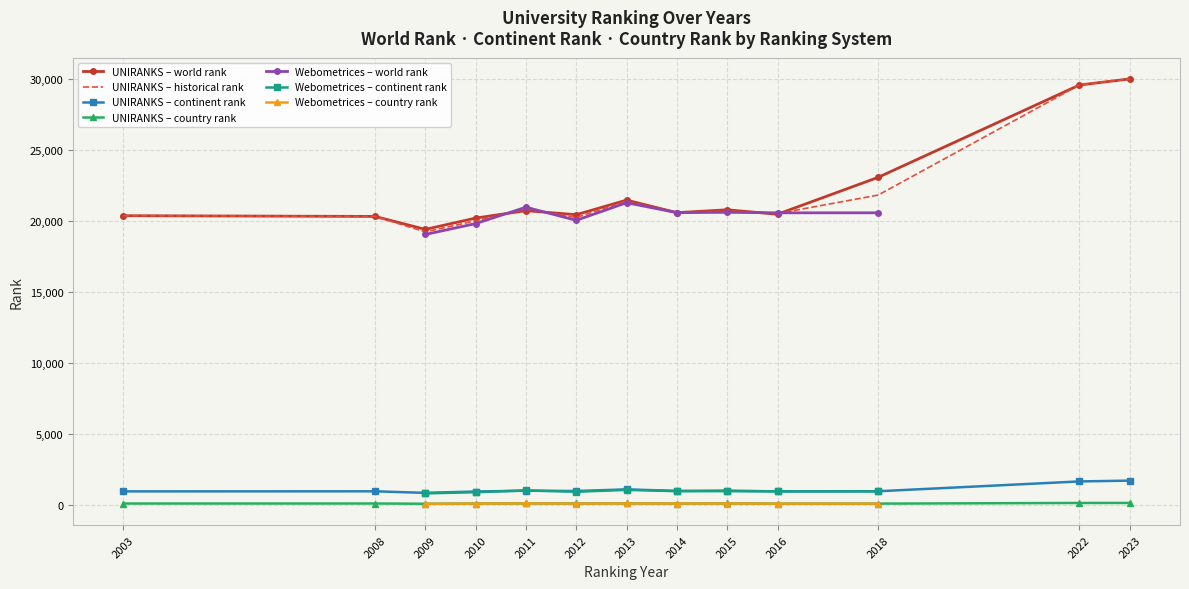

What is the minimum value shown in the chart?

77.0